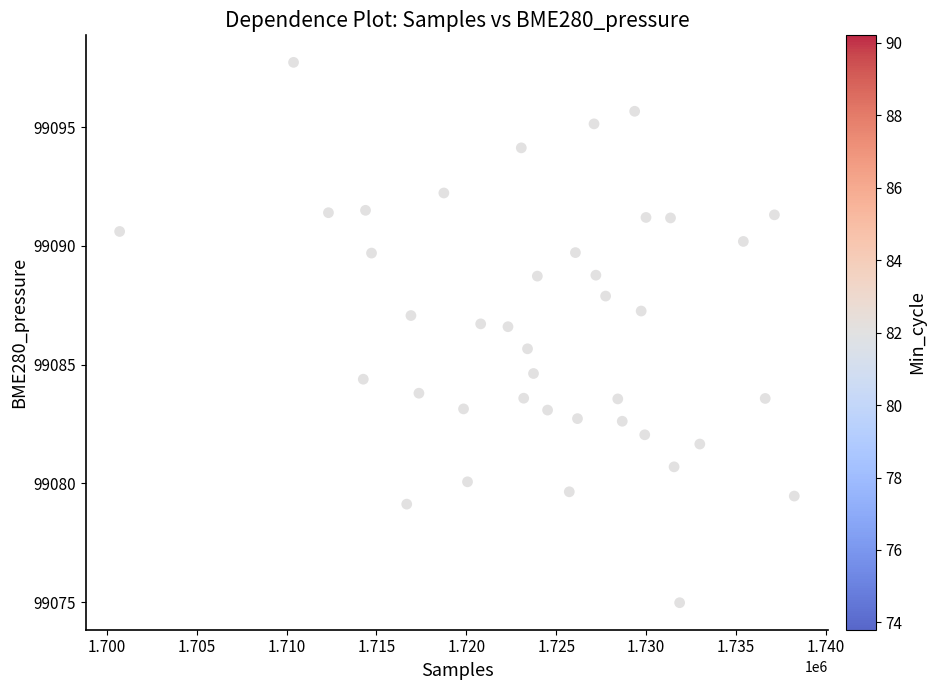

What Y value in the scatter plot is closest to 99086?

99085.7